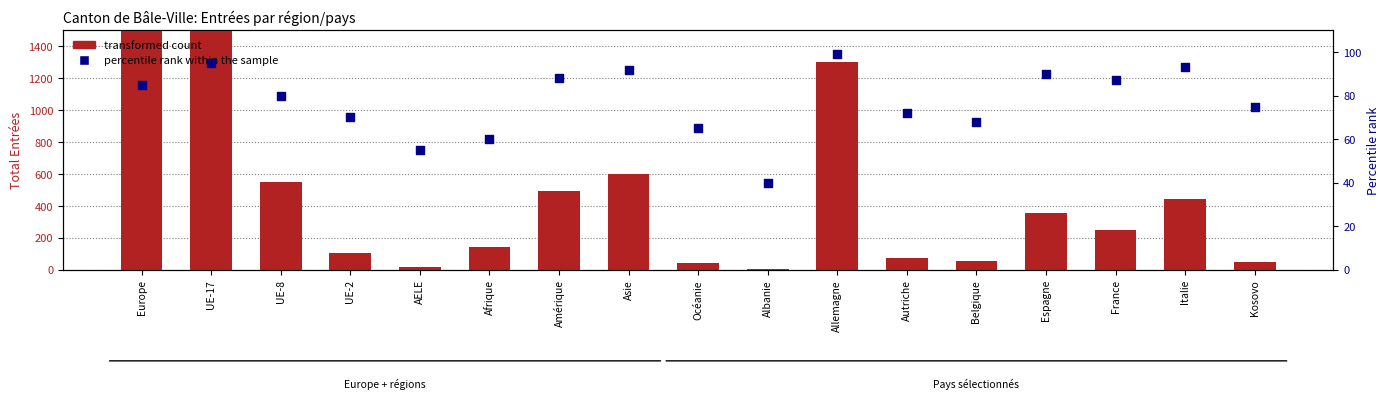

Which series has the largest total across all categories?

transformed count